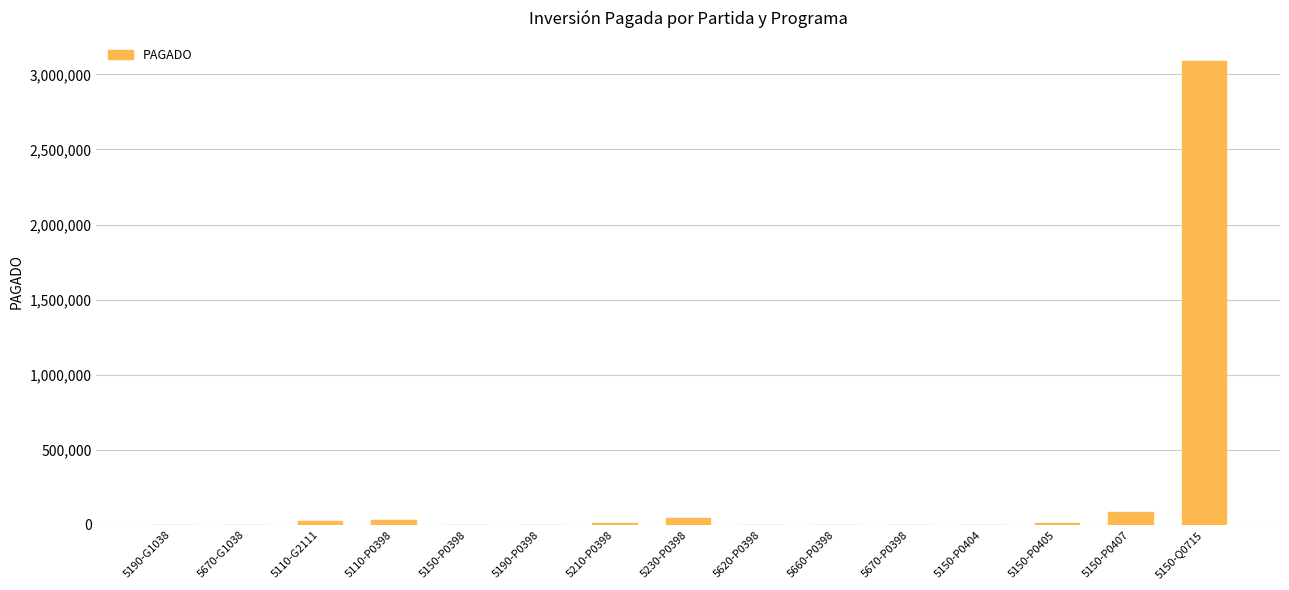

The value at 5150-P0398 is 0.0. True or false?

True